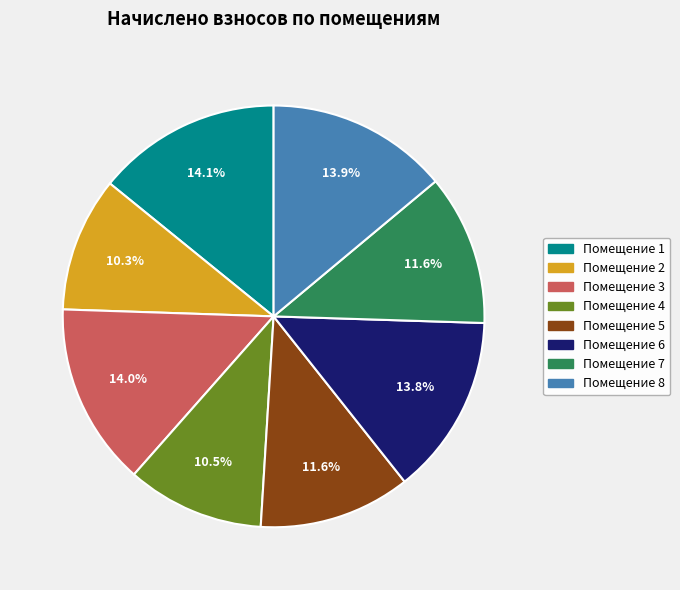

Is there a majority slice in this chart?

No